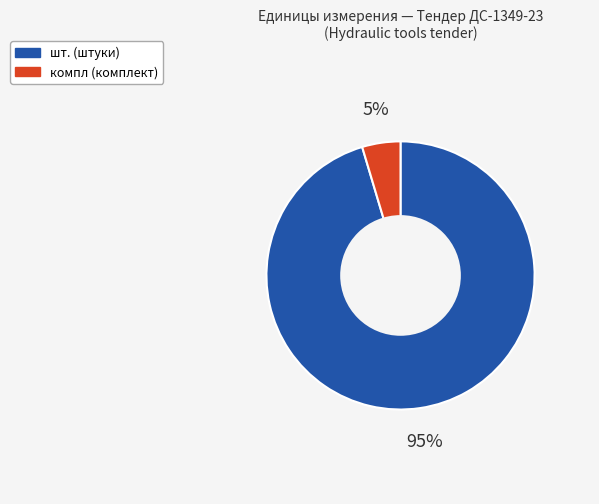

Is there any slice that represents more than half of the pie?

Yes